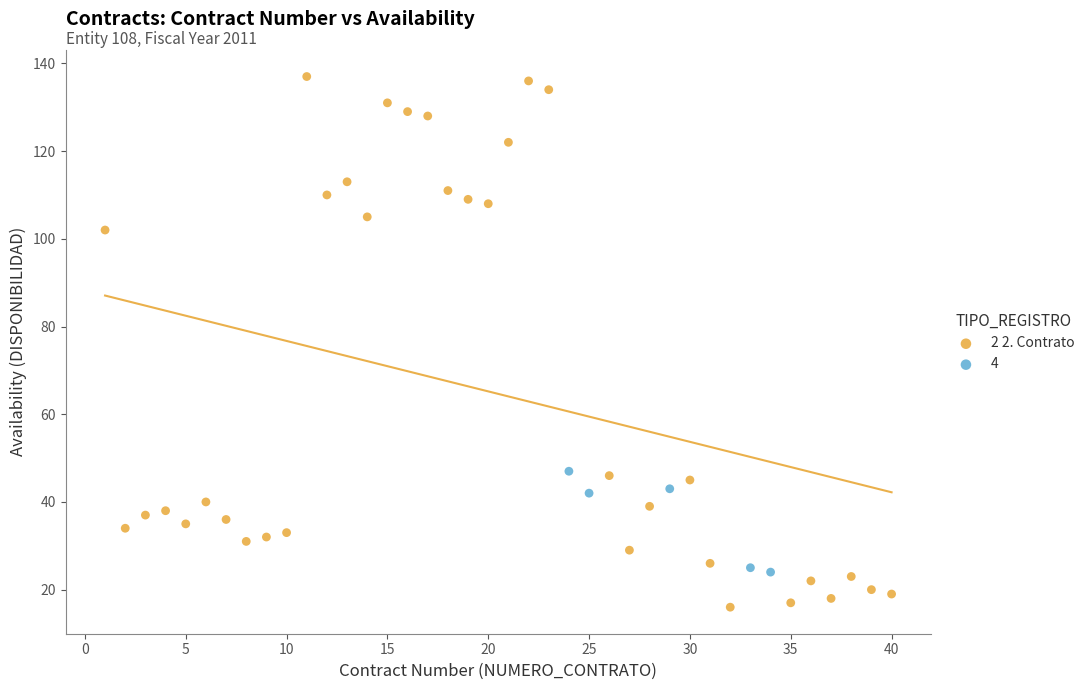

Which series contains the lowest Y value?

2 2. Contrato